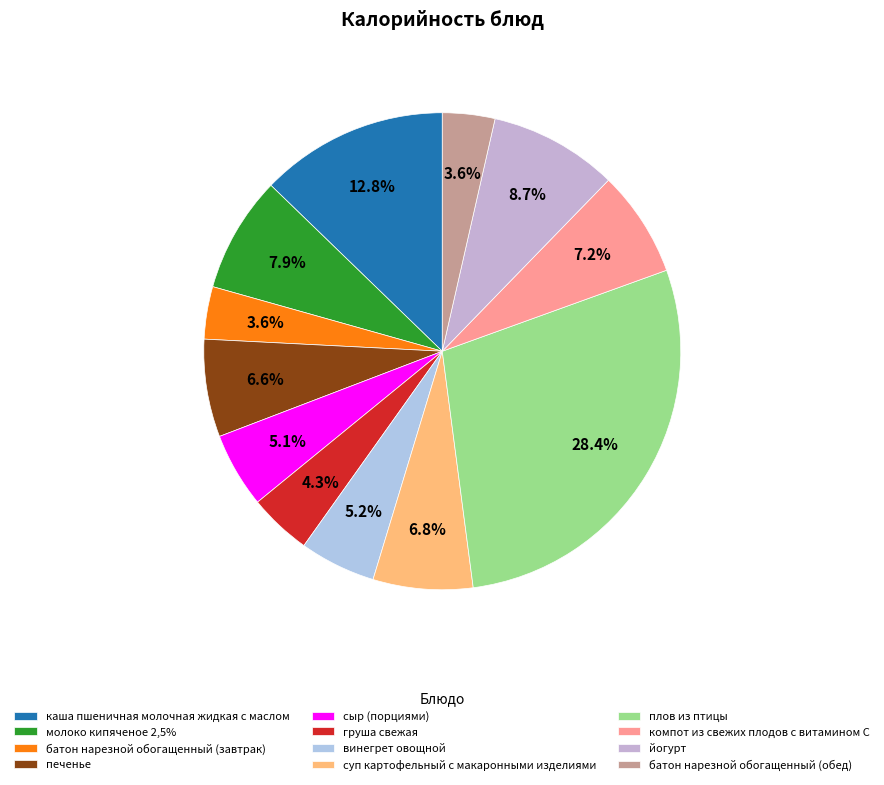

What is the ratio of the value at компот из свежих плодов с витамином С to the value at печенье?

1.1